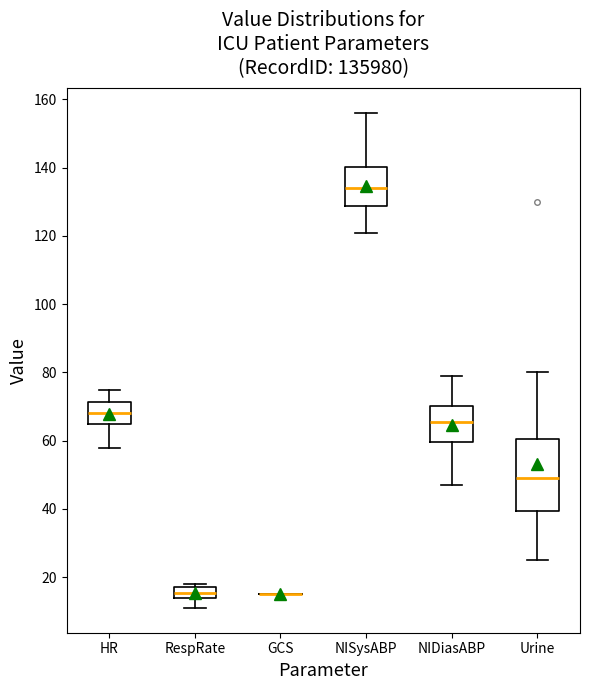

Comparing the boxes themselves (not the whiskers), which one is the tallest?

Urine